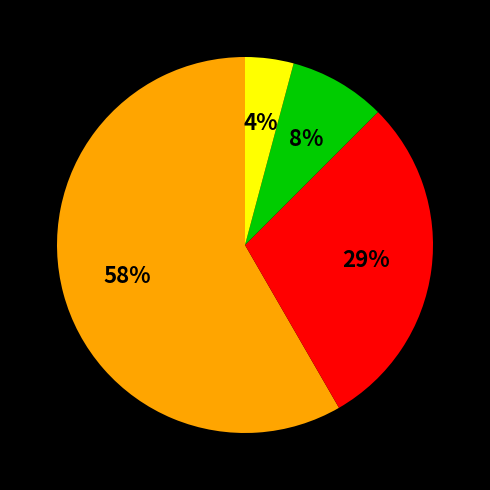

Is there a majority slice in this chart?

Yes